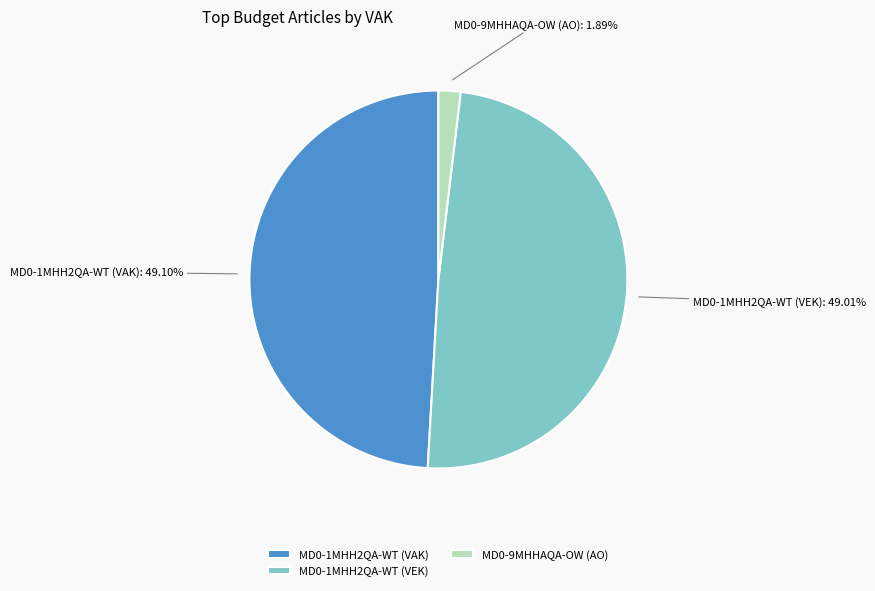

The MD0-1MHH2QA-WT (VEK) slice represents 49% of the pie. True or false?

True